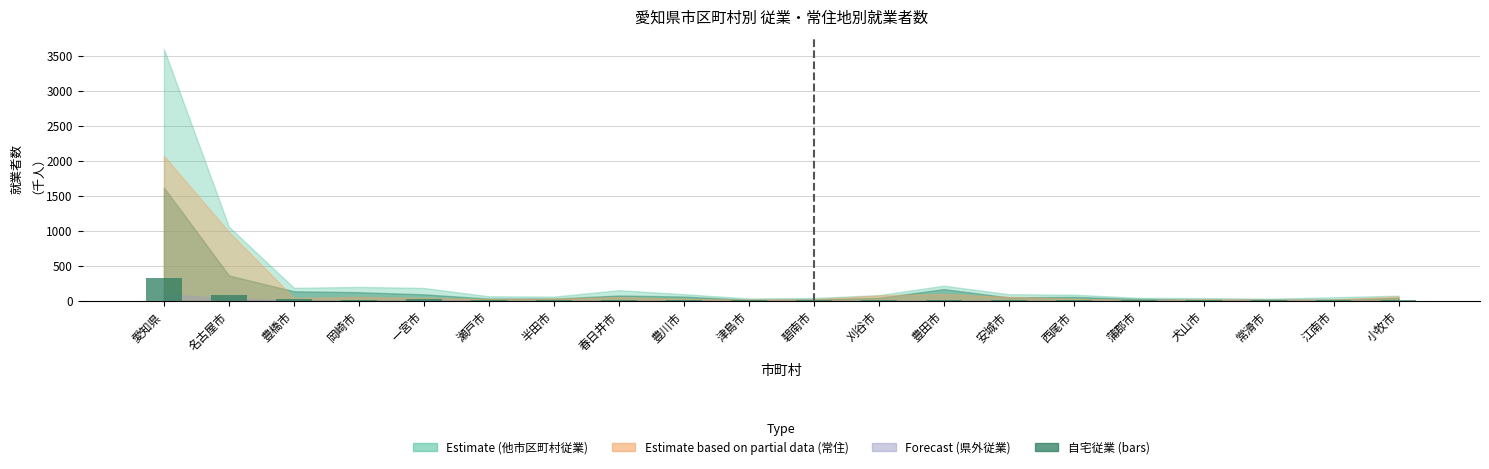

Does the chart contain stacked bars?

No